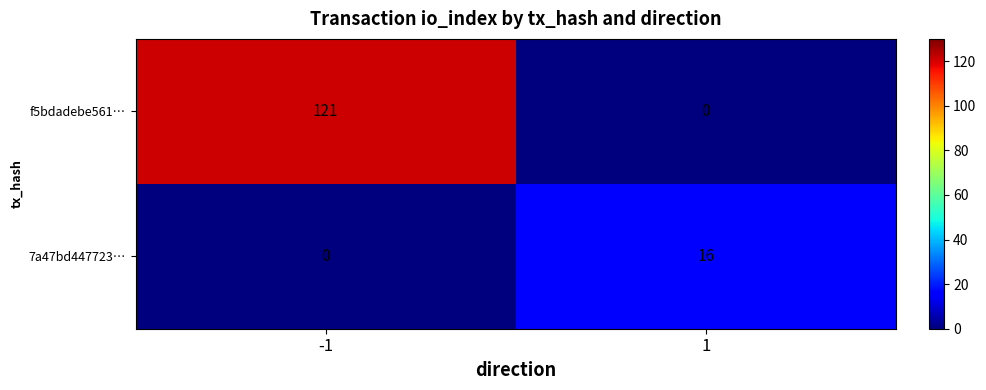

At how many categories does at least one series exceed 49?

1